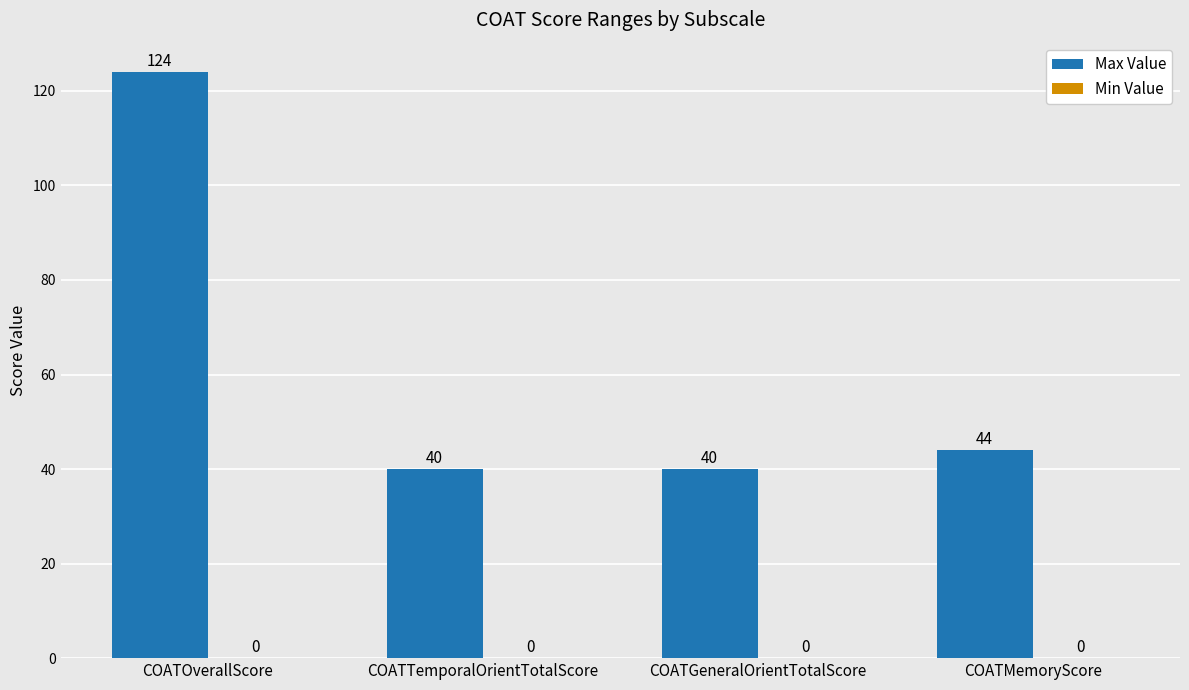

What is the label of the 1st bar from the right?

COATMemoryScore